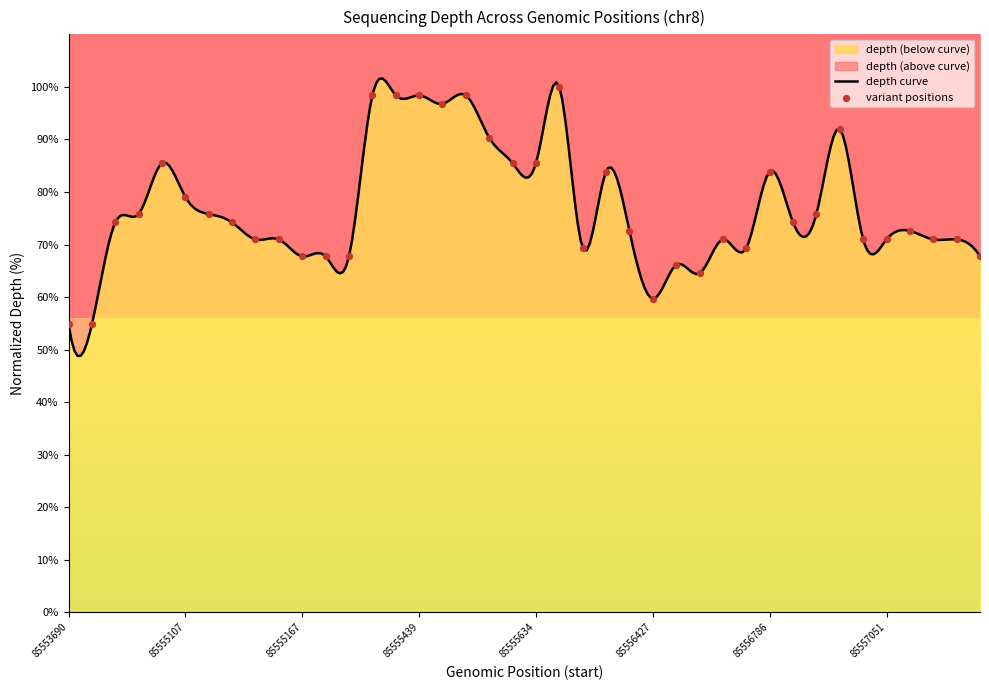

What is the ratio of the value at 85555107 to the value at 85557048?

1.1